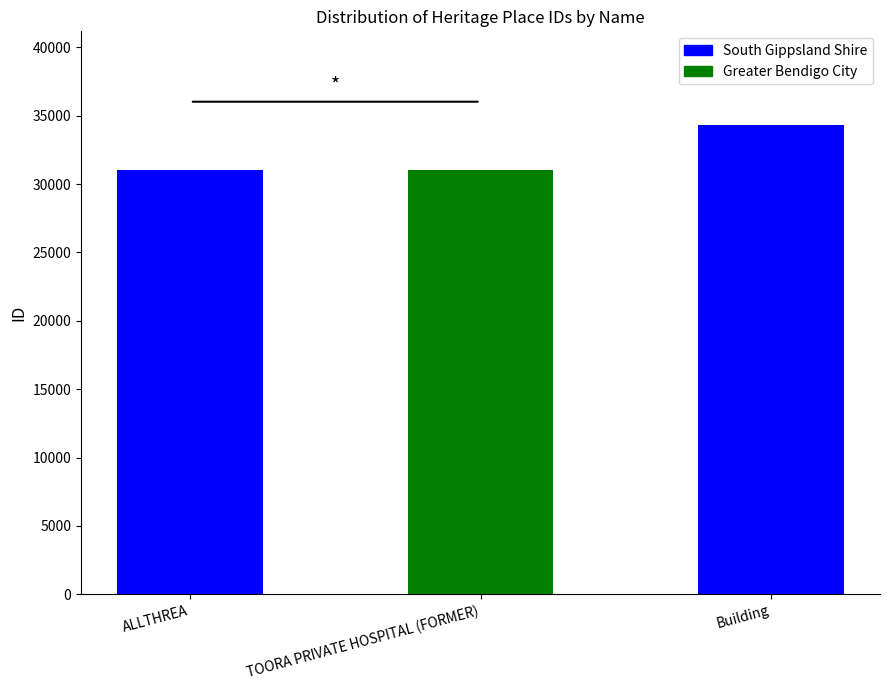

What is the sum of the values at ALLTHREA and Building?

65311